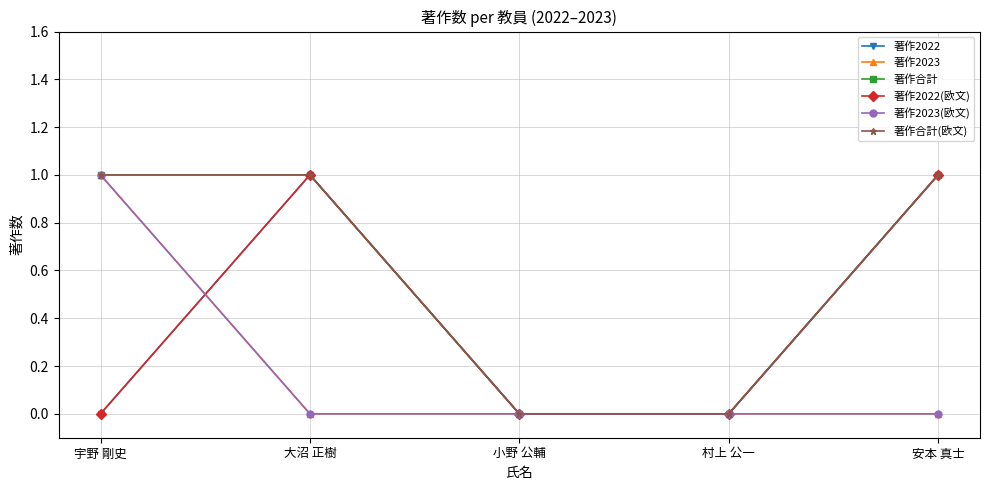

Is this an area chart (filled region under the line)?

No